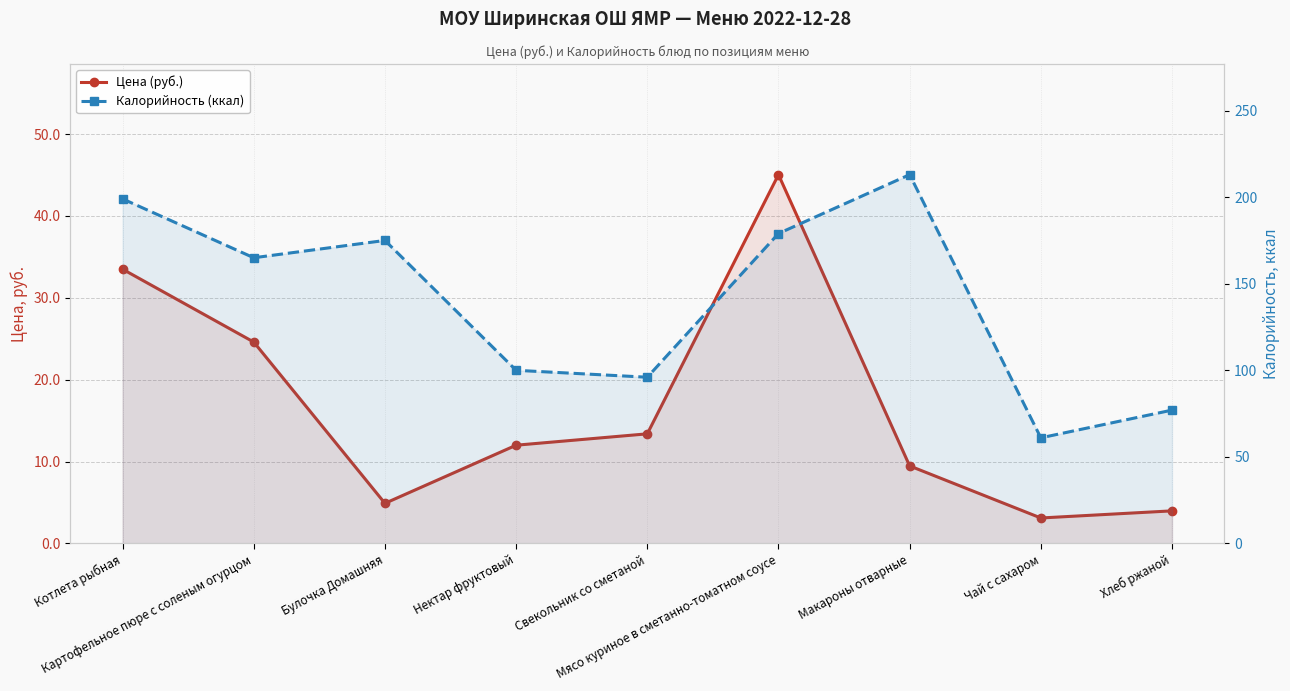

What is the spread (max minus min) of values at Булочка Домашняя?

170.1